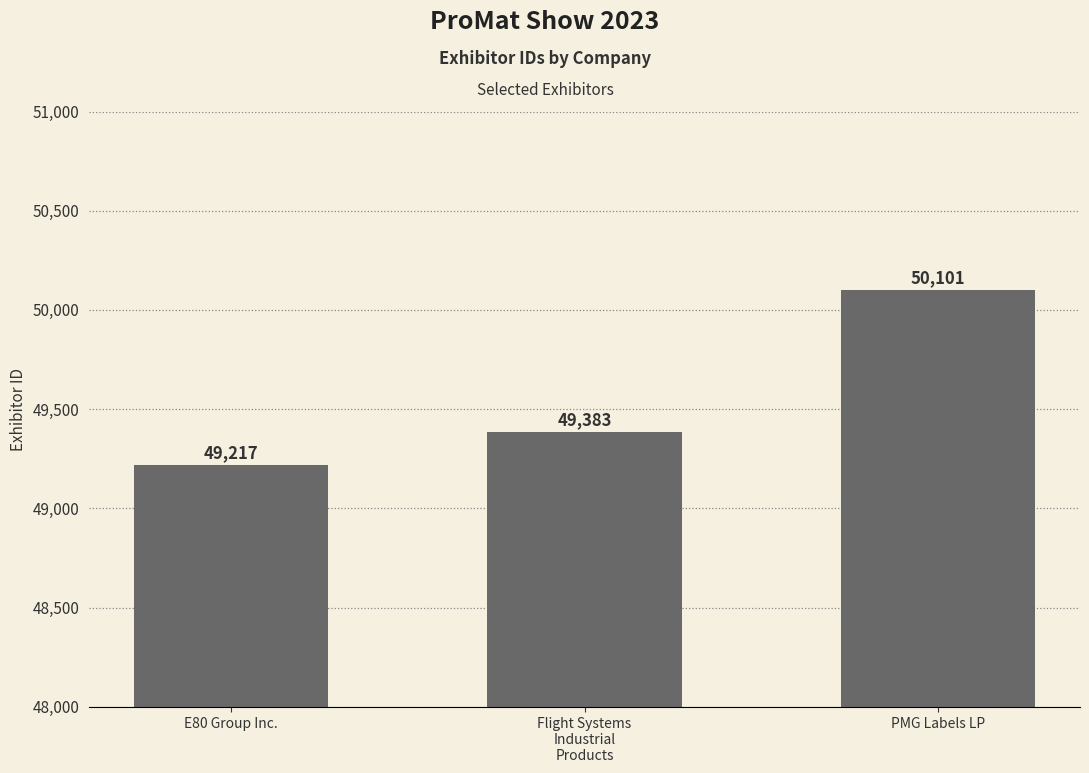

What is the greatest value displayed?

50101